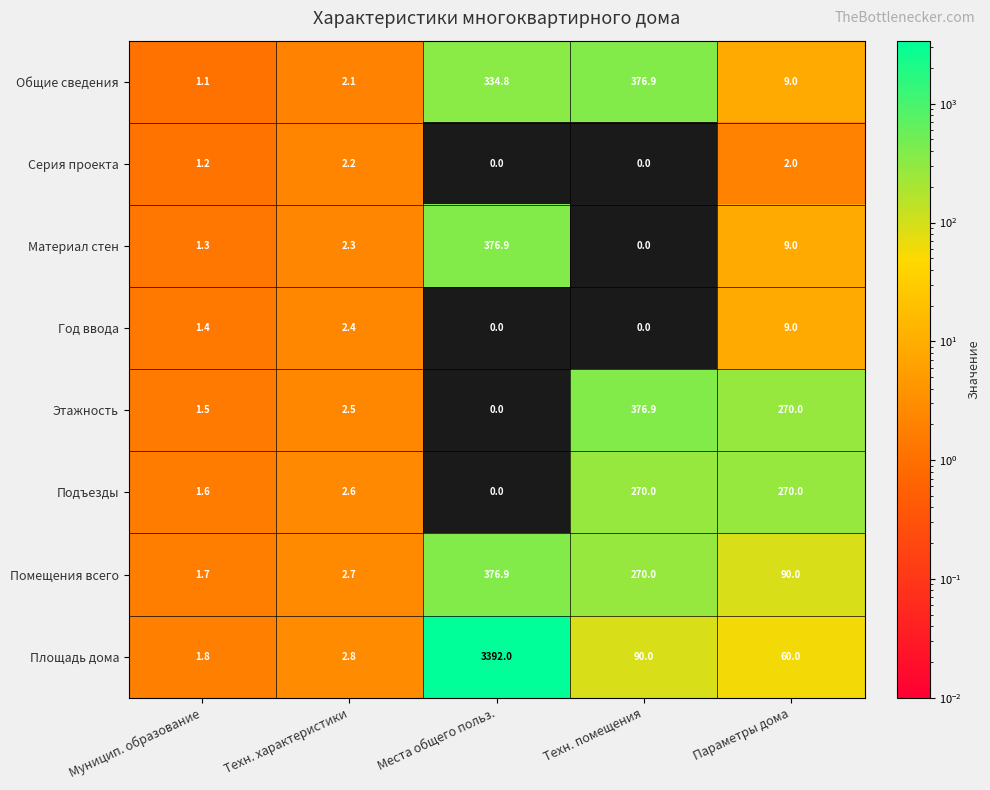

Which series has the widest spread of values?

Площадь дома